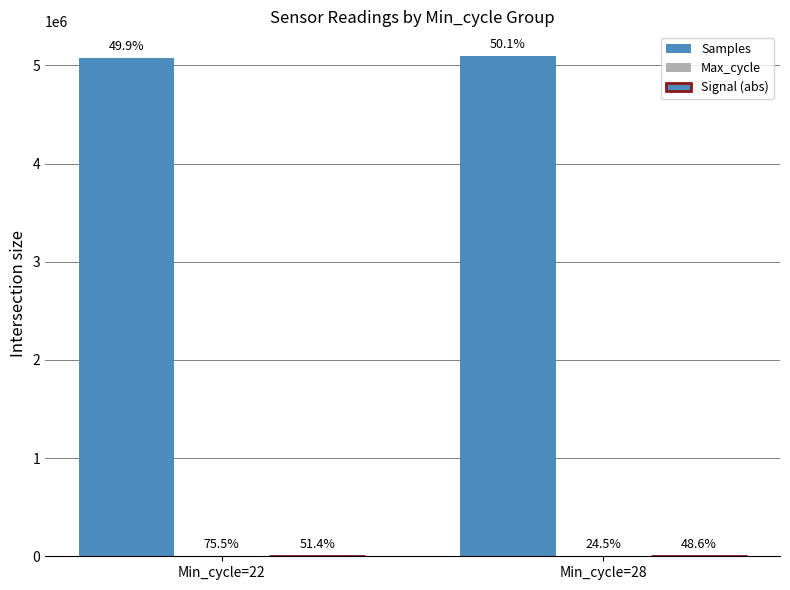

How many groups of bars are there?

2